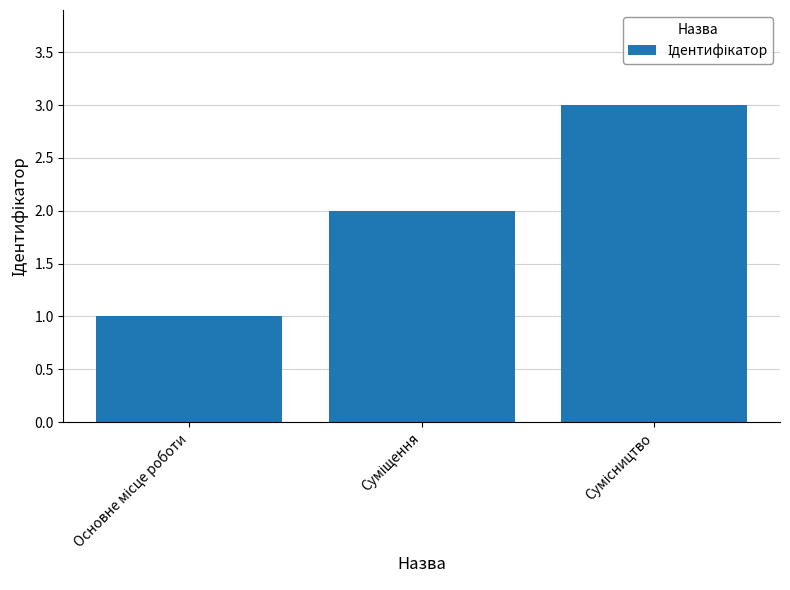

What is the value of the 1st bar from the left?

1